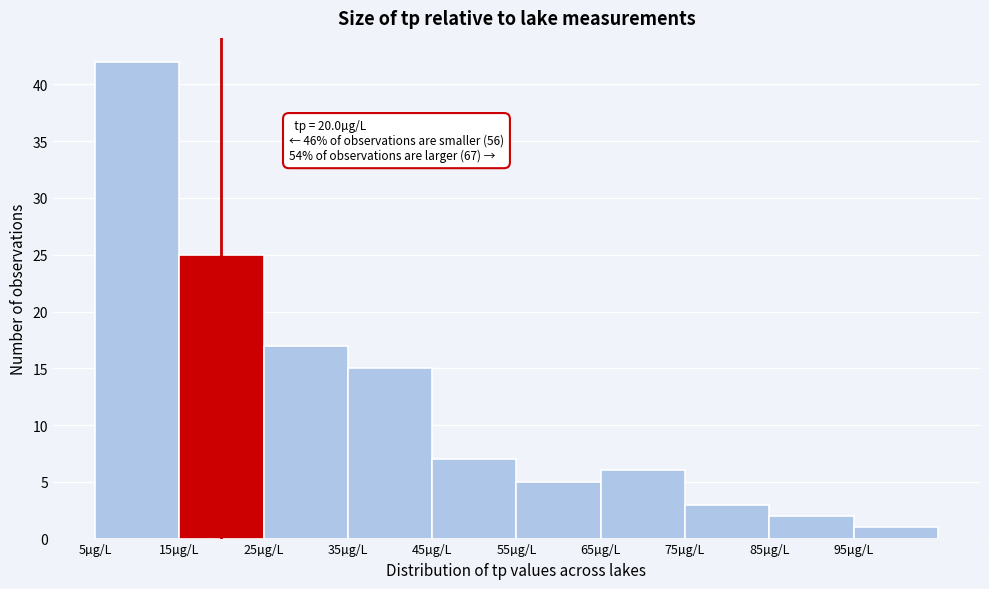

Over which range of the x-axis is the bar tallest?

5 to 15